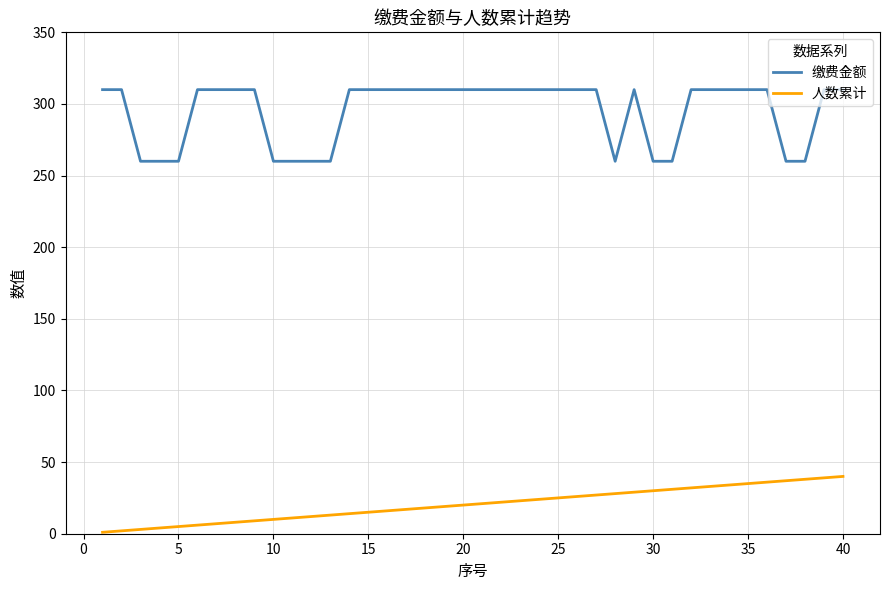

How many lines are shown in the chart?

2